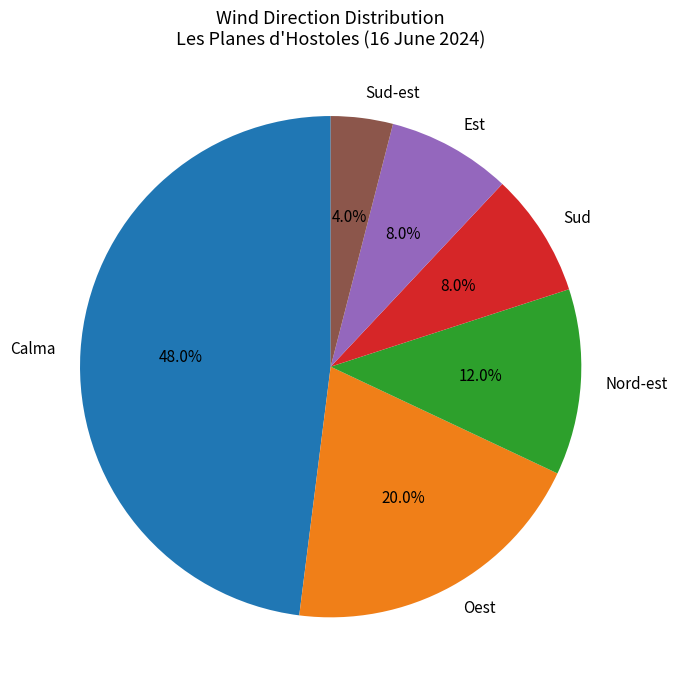

Which category has the biggest portion of the pie?

Calma